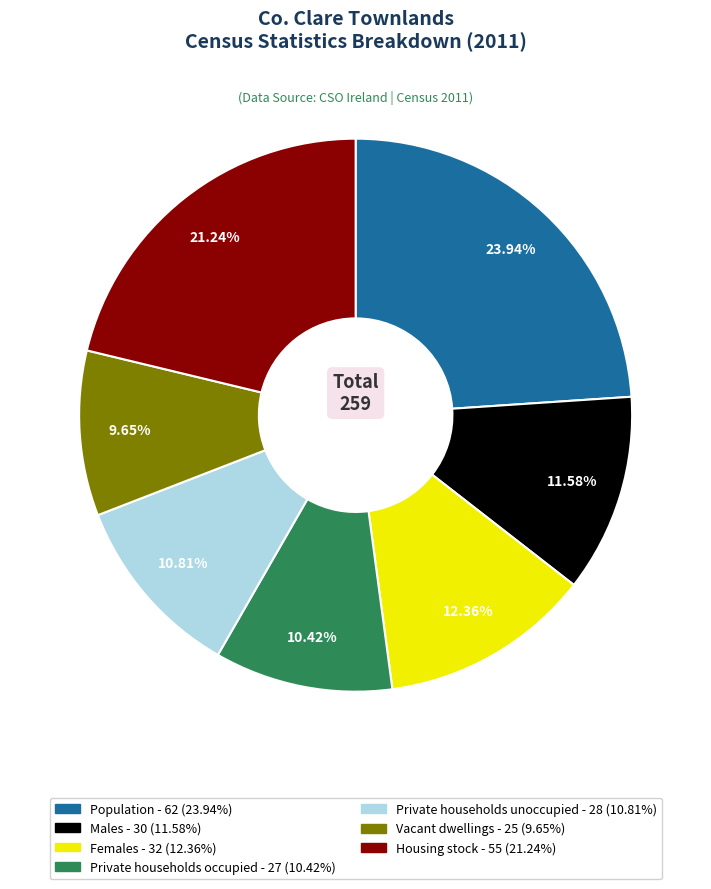

Is it true that Males is 12% of the pie?

True